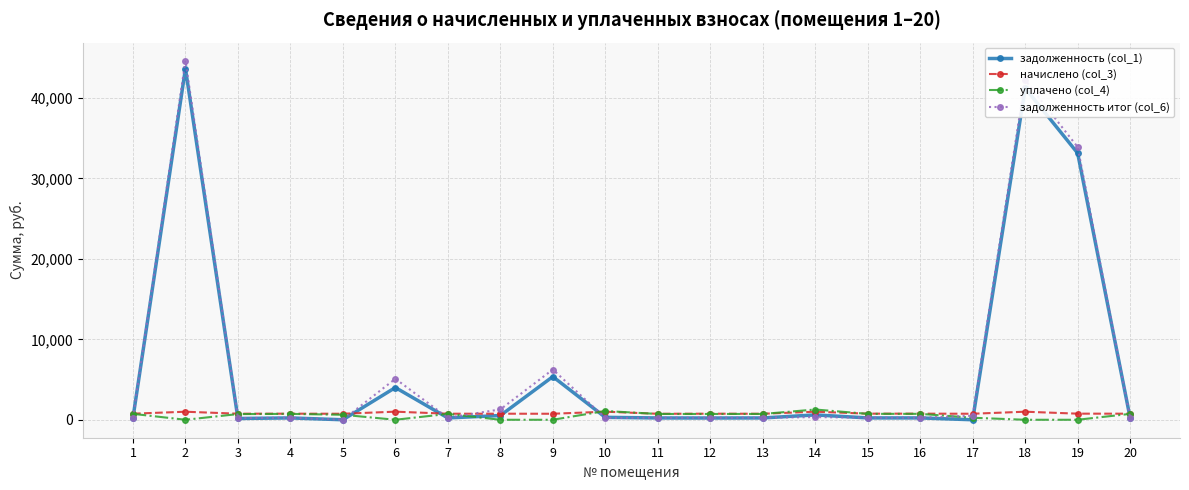

How many distinct data groups are displayed?

4